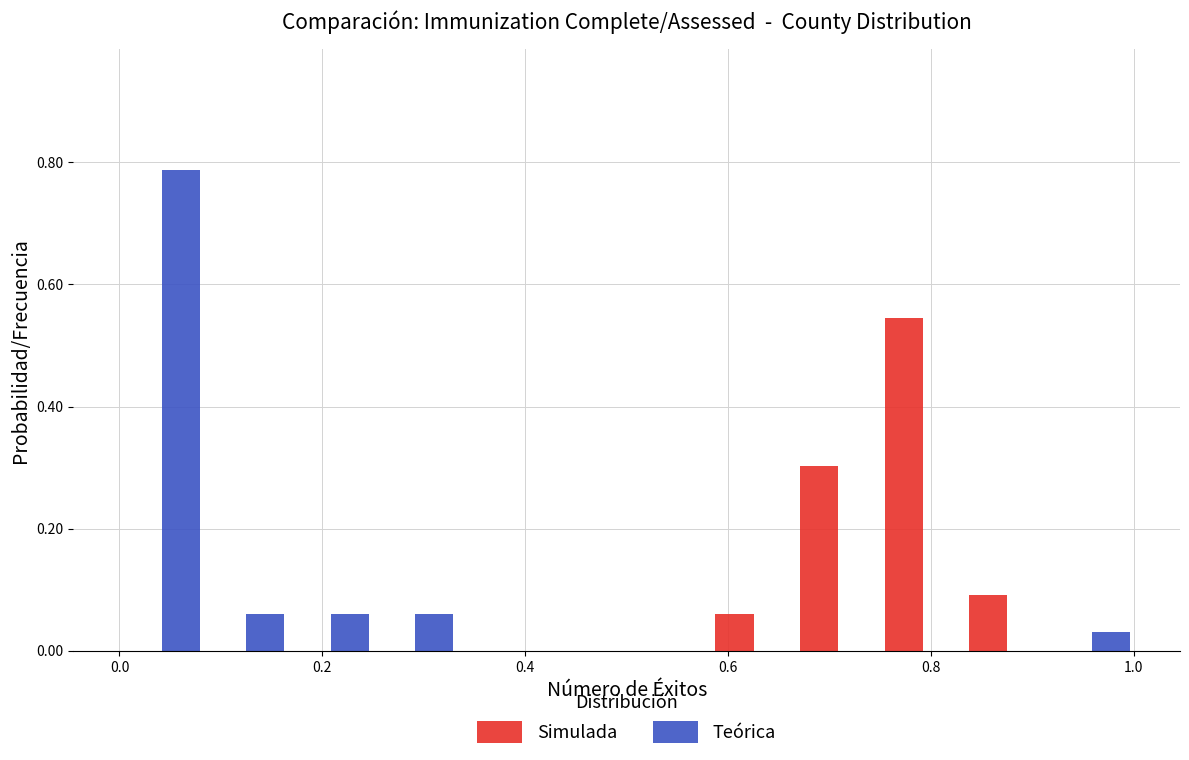

What is the height of the Teórica bar covering 0.00 to 0.08 on the x-axis? Neither the bar edges nor the heights are printed on the chart, so give them approximately, as read against the axes.

0.78